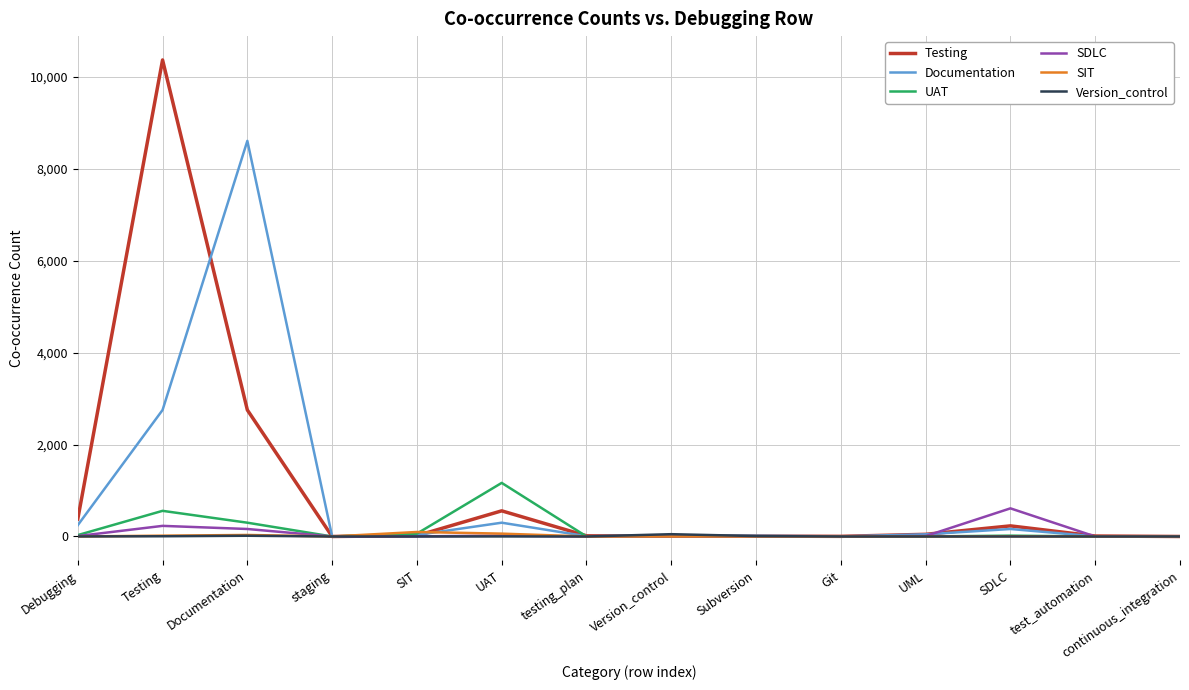

The SIT series shows 0 at test_automation. True or false?

True